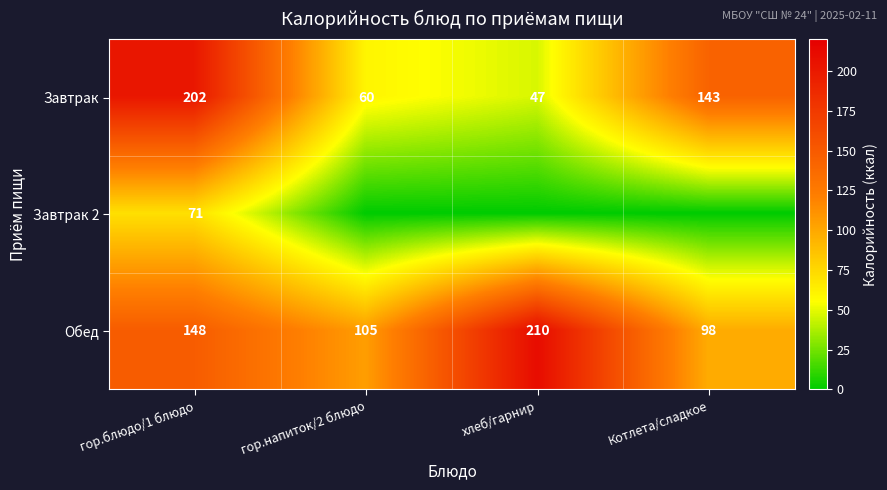

Is it true that Обед equals 46.6 at хлеб/гарнир?

False